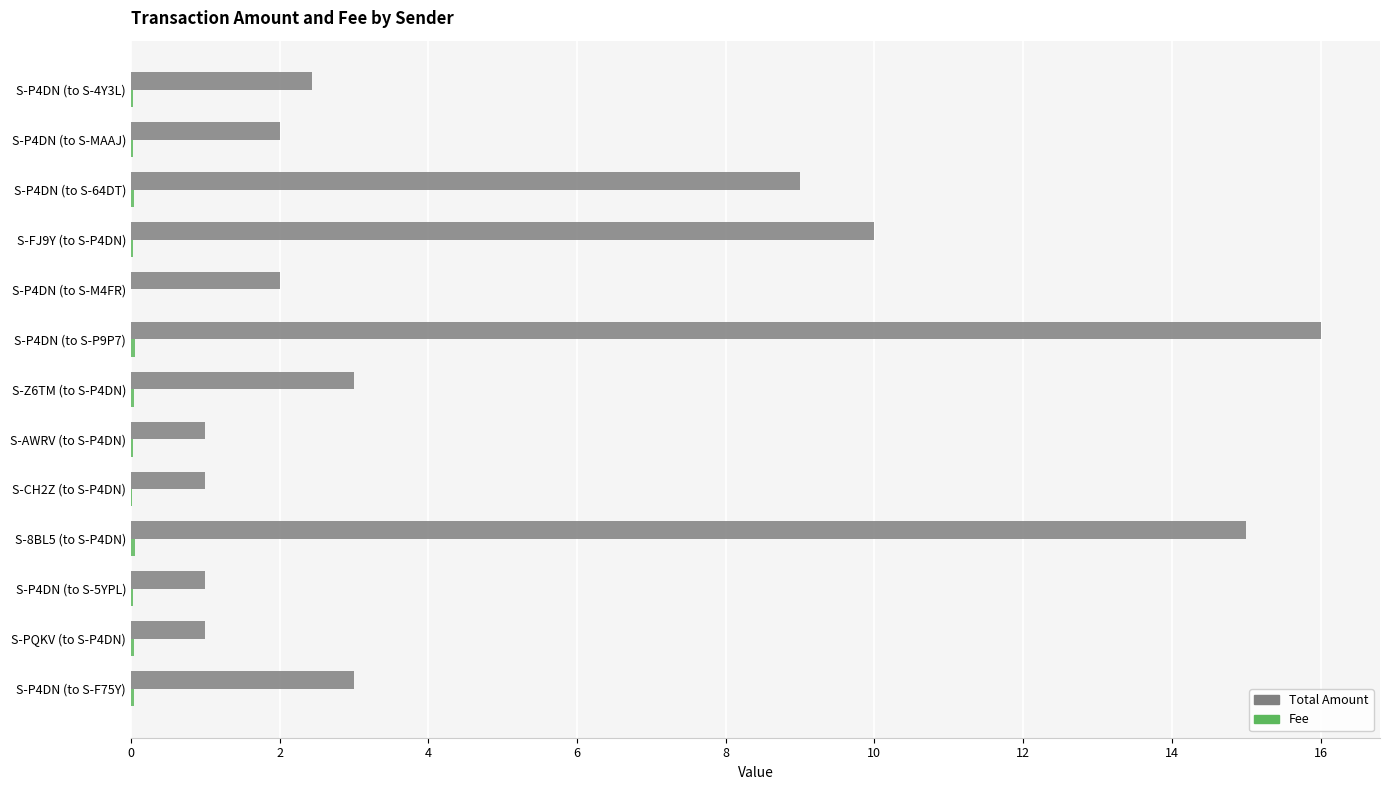

What is the maximum value for Total Amount?

16.0